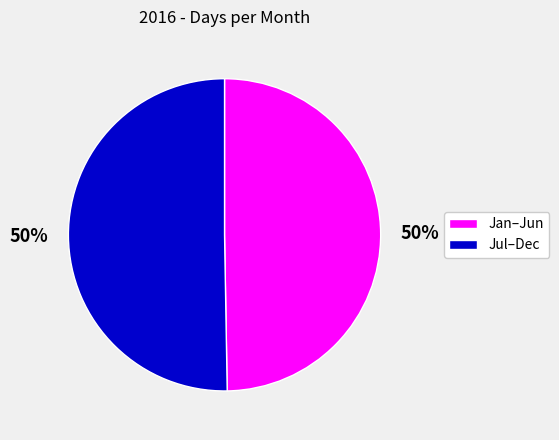

To the nearest percent, what is the average slice percentage?

50%